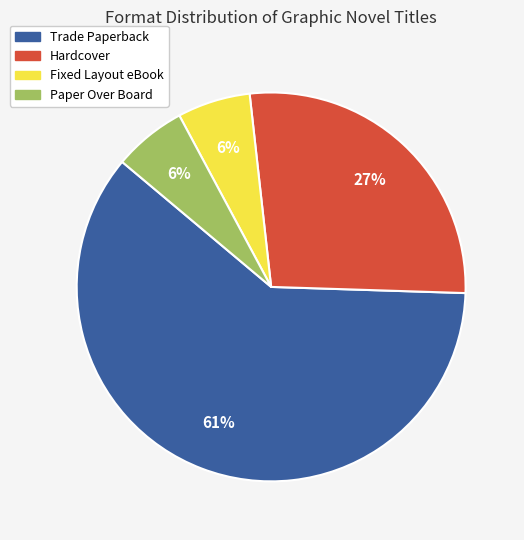

What is the ratio of the value at Paper Over Board to the value at Trade Paperback?

0.1